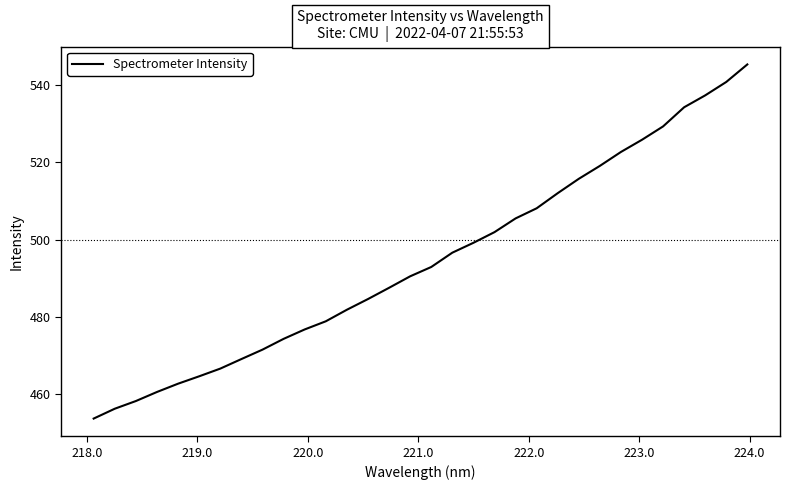

What is the minimum value shown in the chart?

453.6